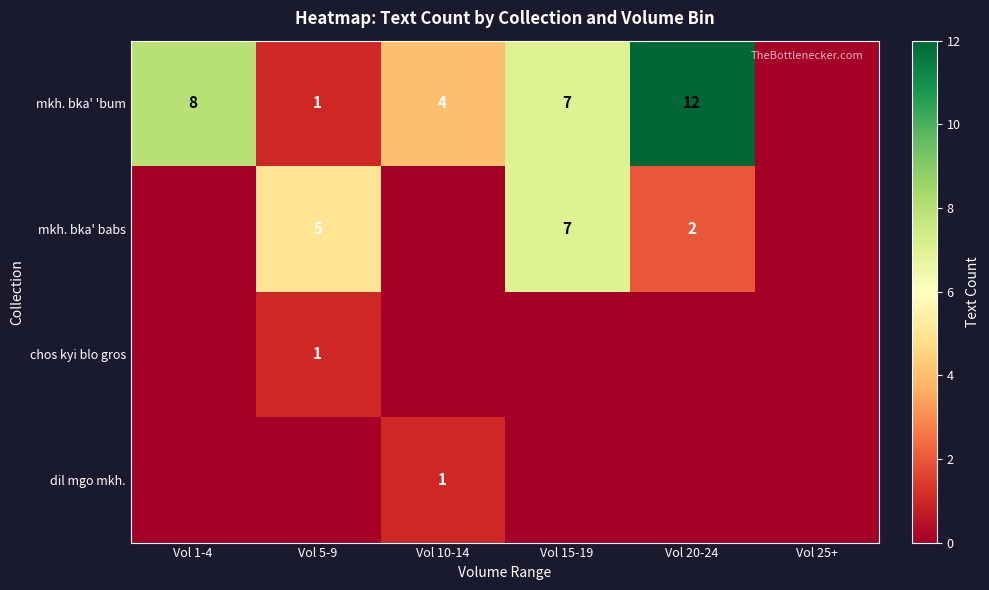

Is it true that mkh. bka' babs equals 5 at Vol 5-9?

True